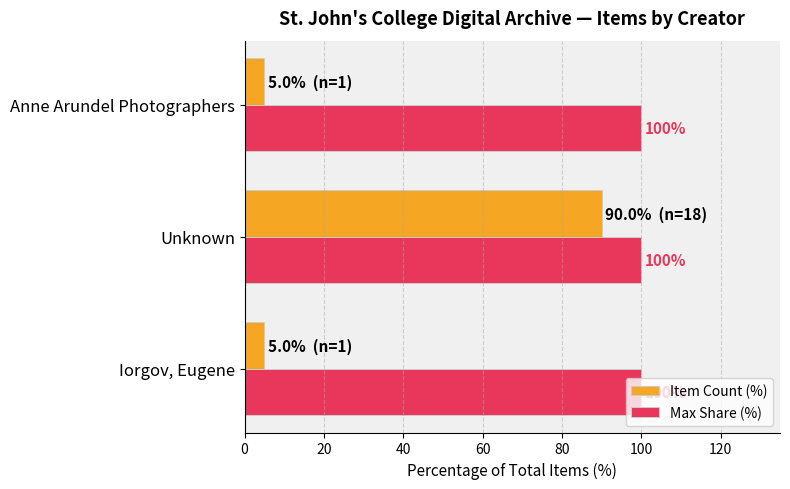

What is the difference between the Item Count (%) values at Unknown and Anne Arundel Photographers?

85